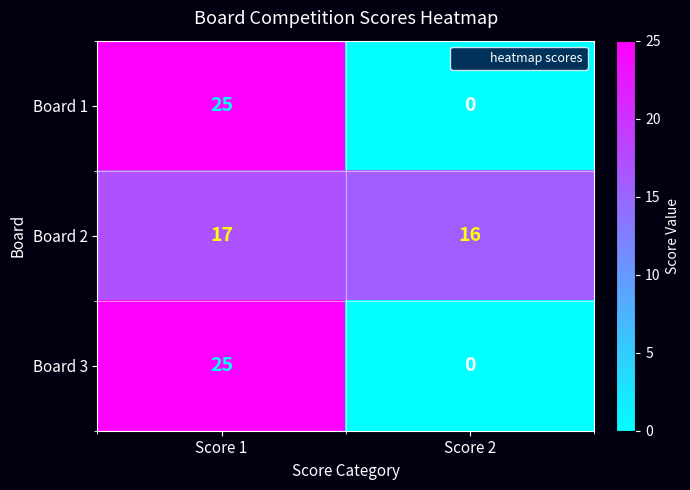

List the labels in order of Board 3 value, largest first.

Score 1, Score 2